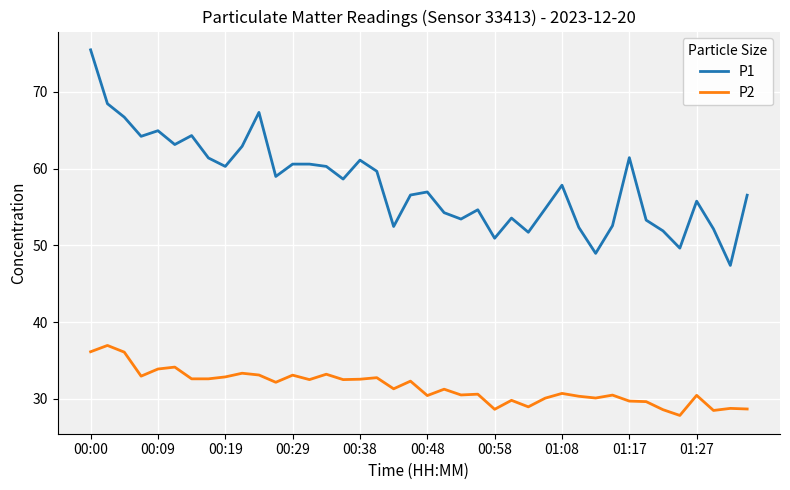

Which series has the widest spread of values?

P1